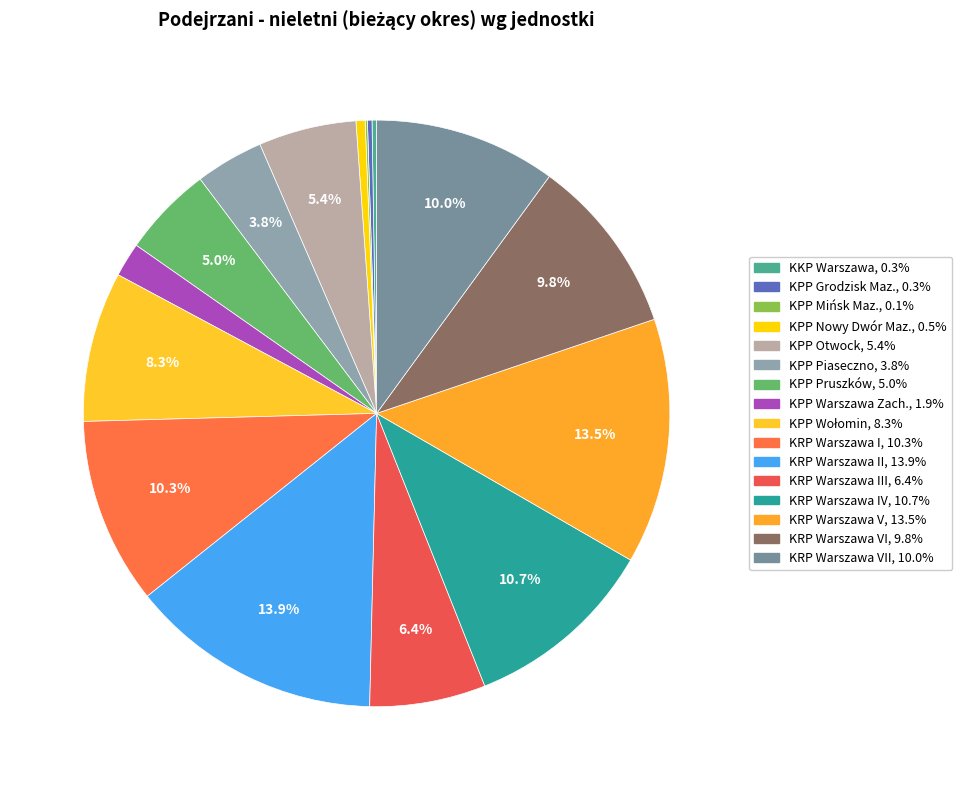

To the nearest percent, what is the average slice percentage?

6%